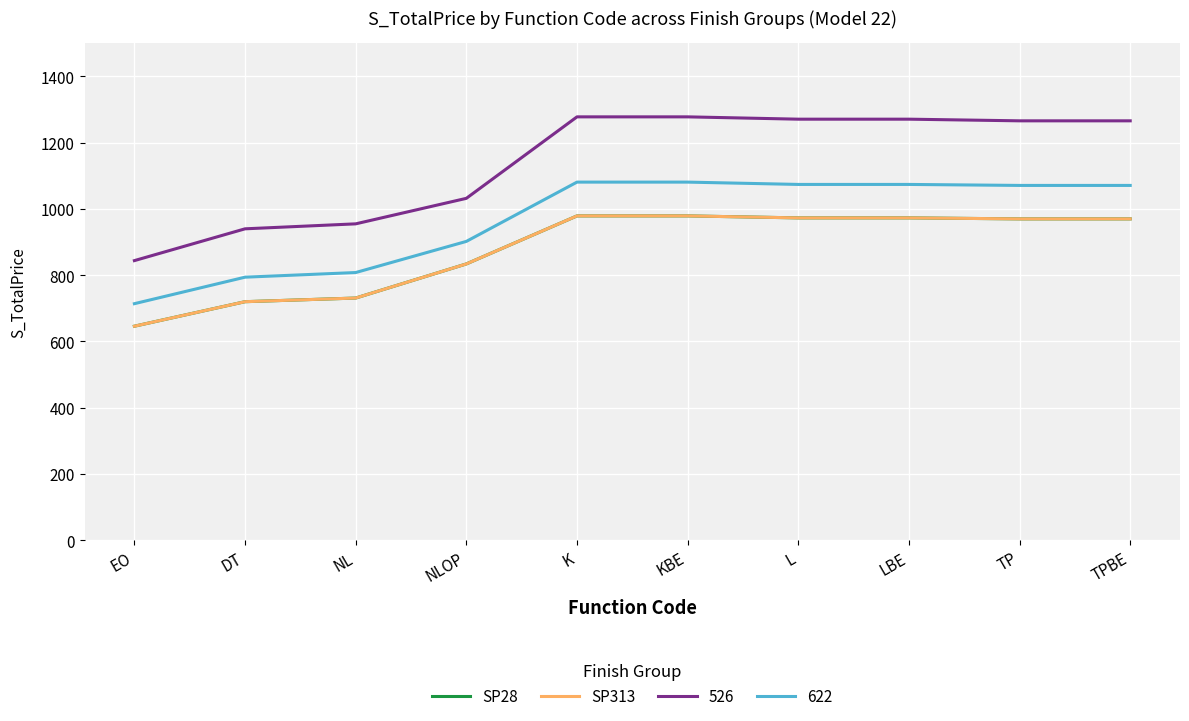

Is it true that SP313 equals 973 at L?

True